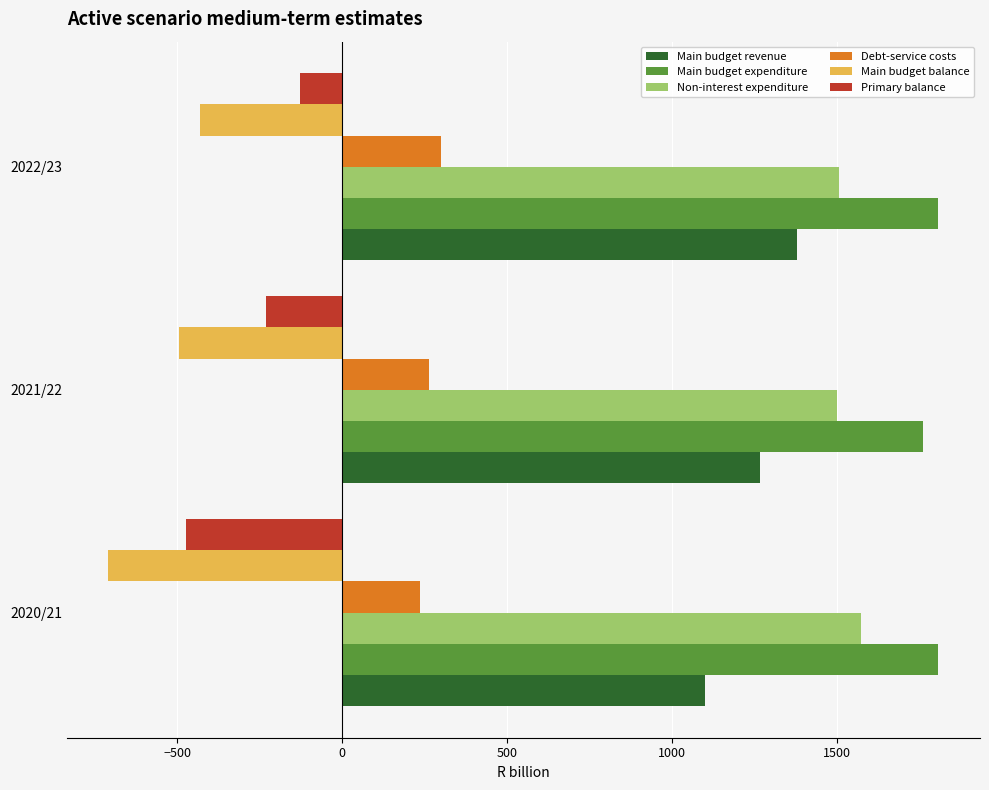

What is the maximum value for Main budget revenue?

1378.8